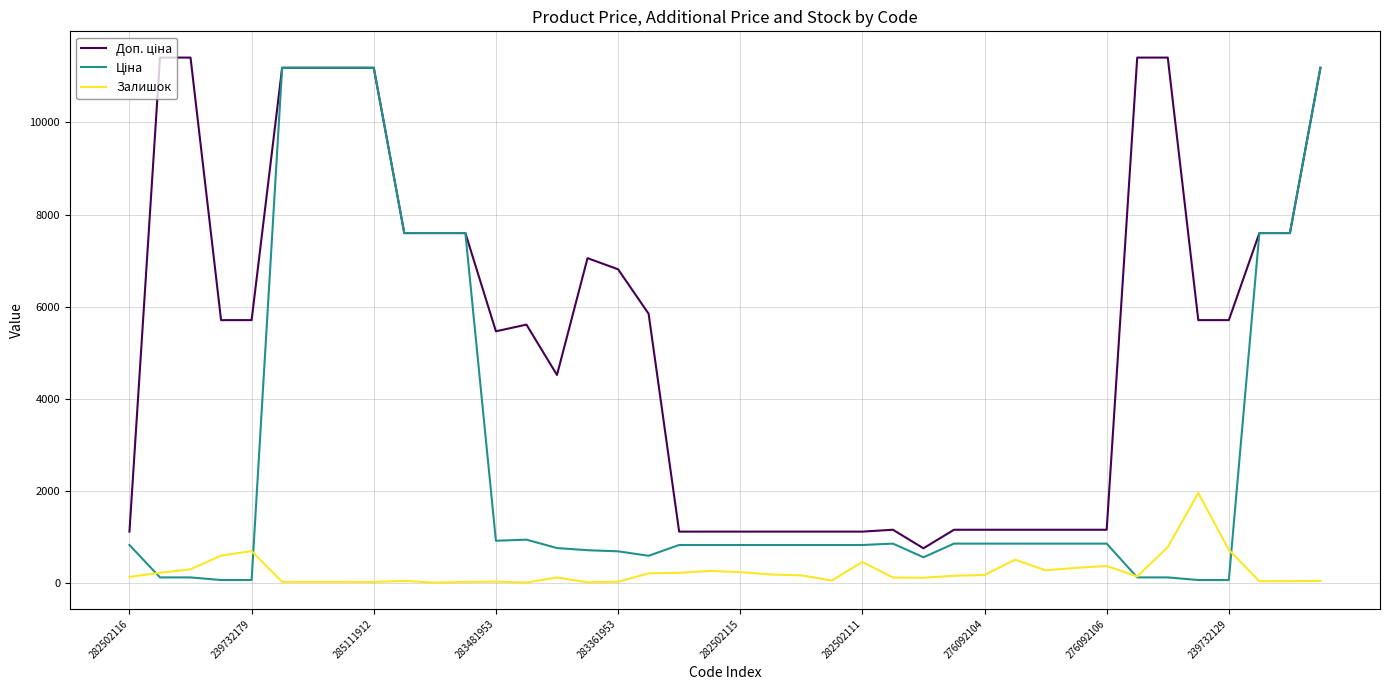

What is the maximum value for Залишок?

1948.0